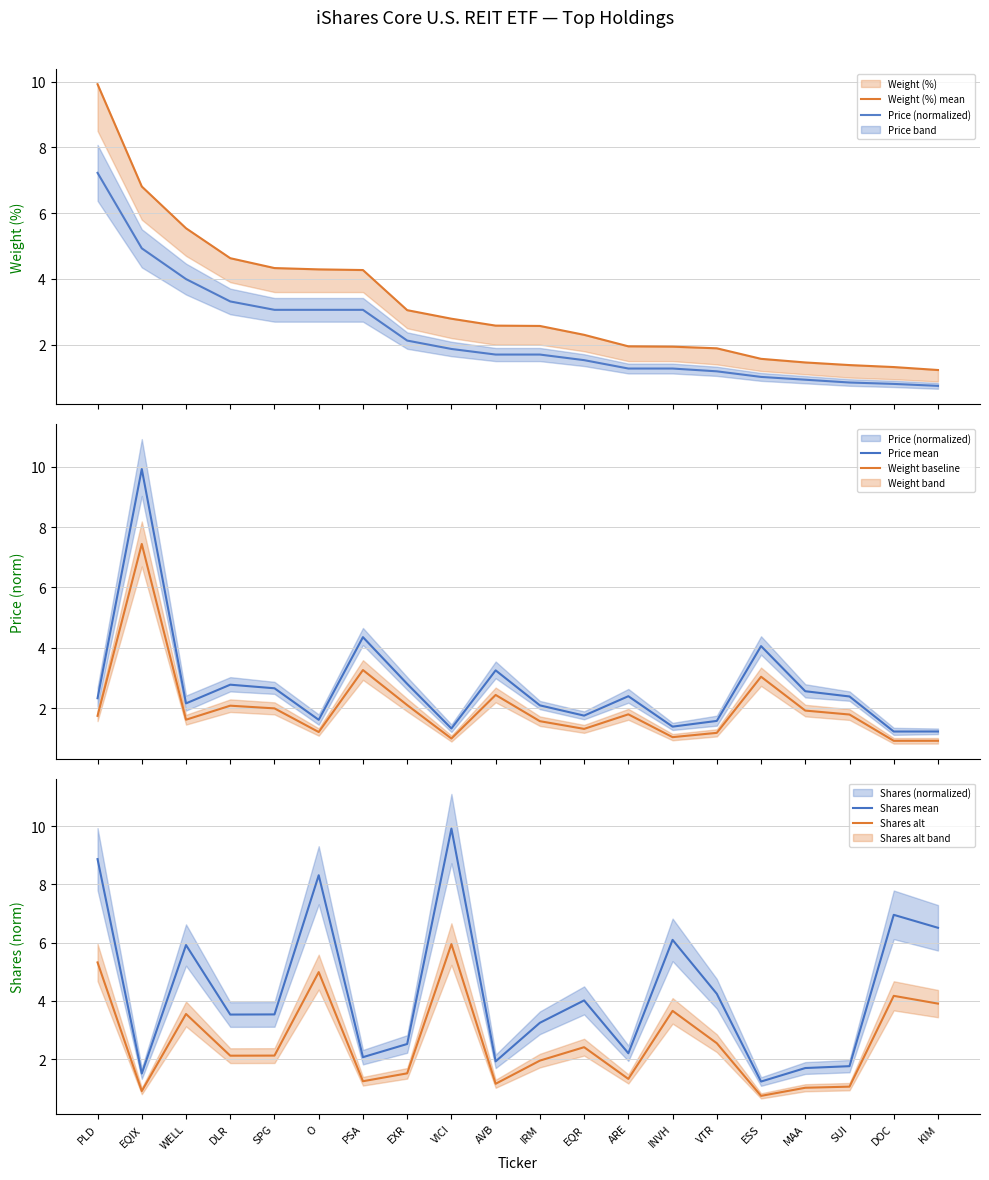

What is the lowest value of the Weight (%) mean series?

1.2